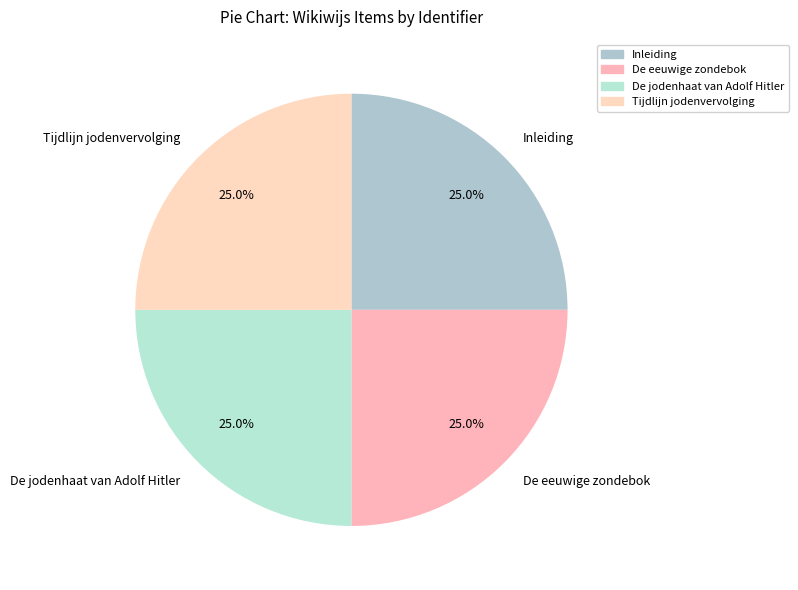

Approximately how many times larger is the value at De jodenhaat van Adolf Hitler compared to De eeuwige zondebok?

1.0